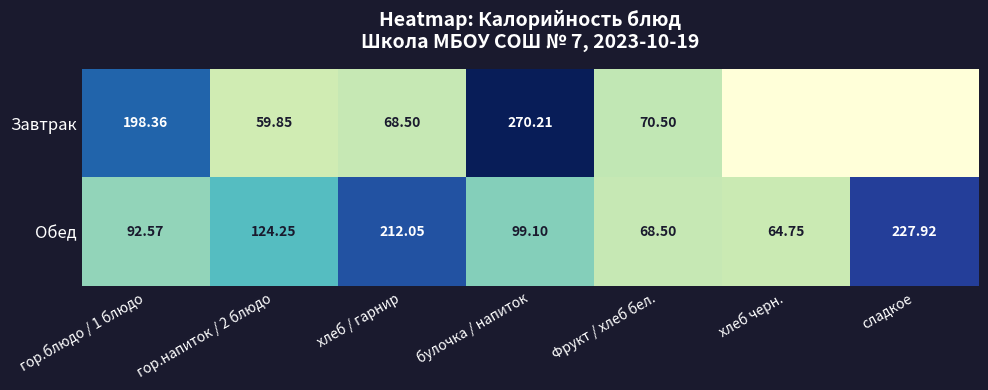

What is the difference between the highest and lowest values at Фрукт / хлеб бел.?

2.0